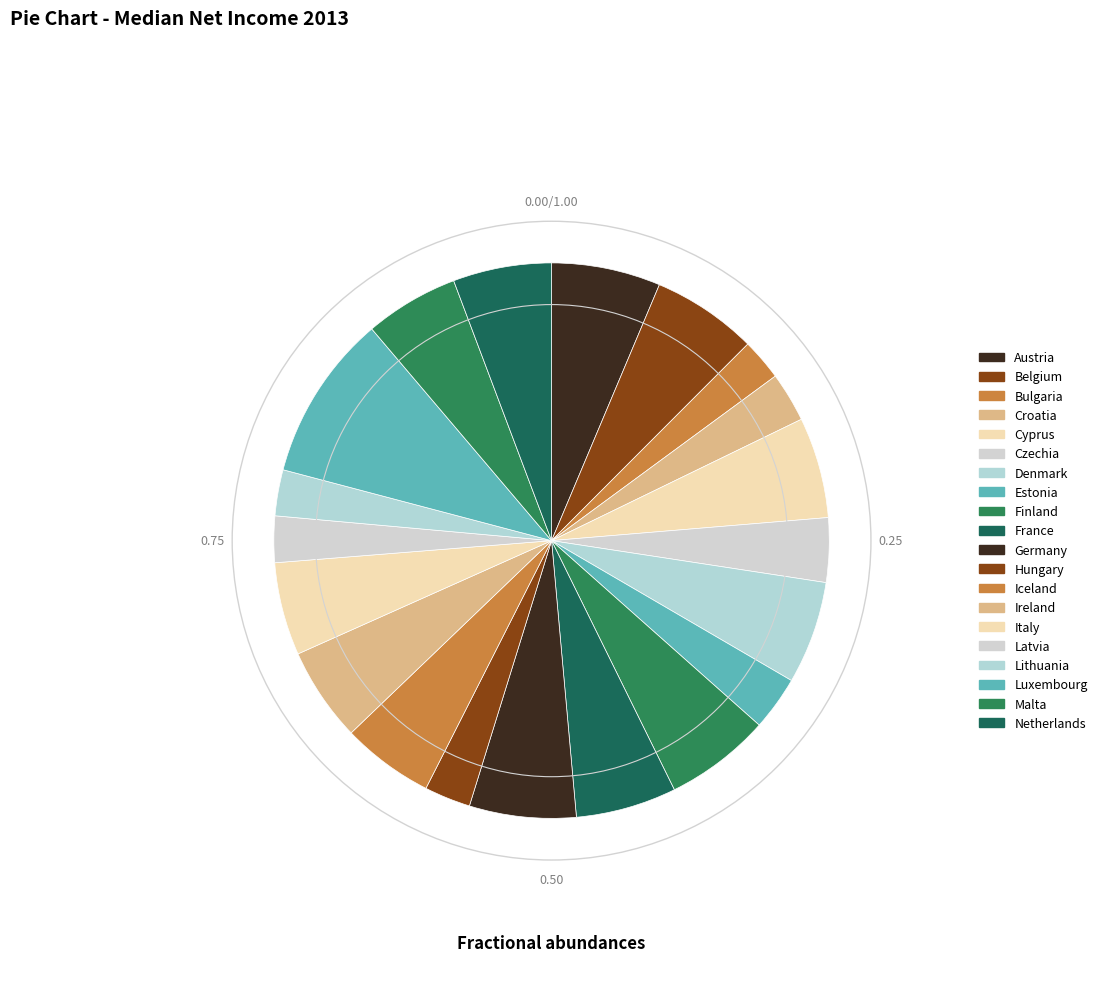

Is there any slice that represents more than half of the pie?

No